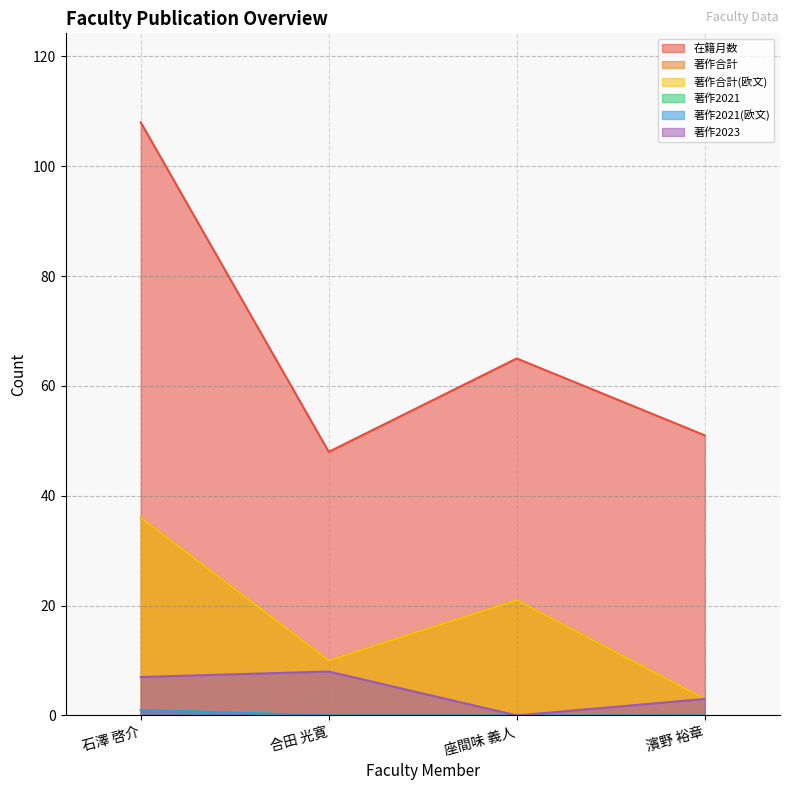

What is the sum of all 著作2021 values?

1